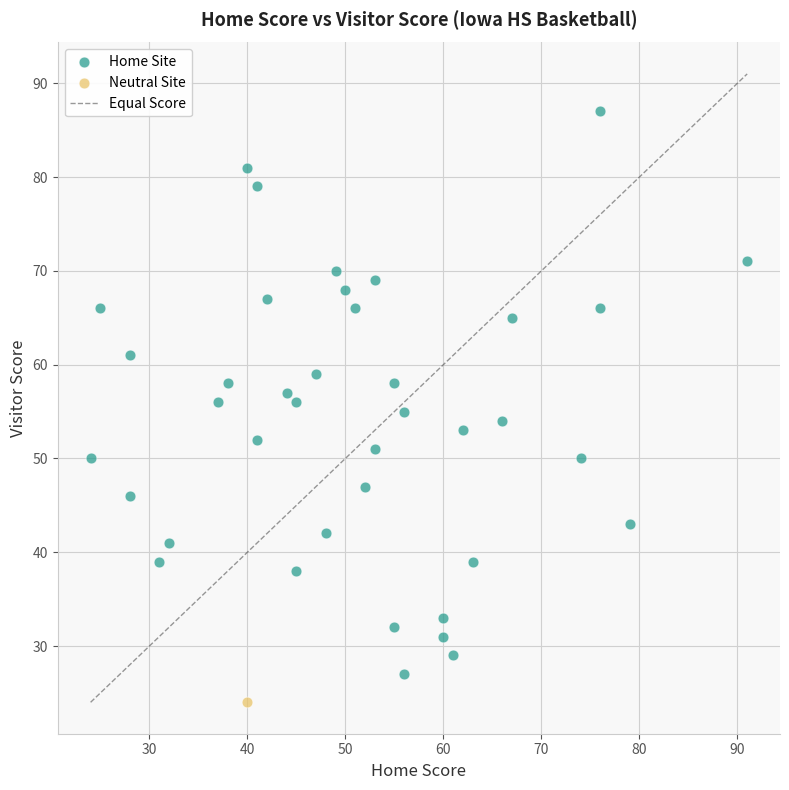

Which series contains the lowest Y value?

Neutral Site